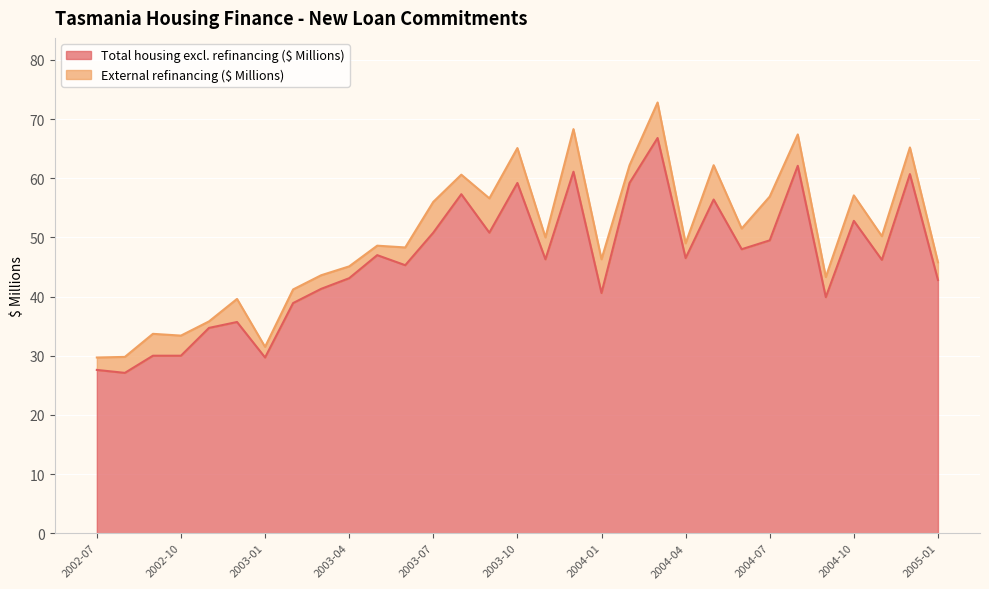

What is the change in value from 2002-08 to 2003-04?

+16.0